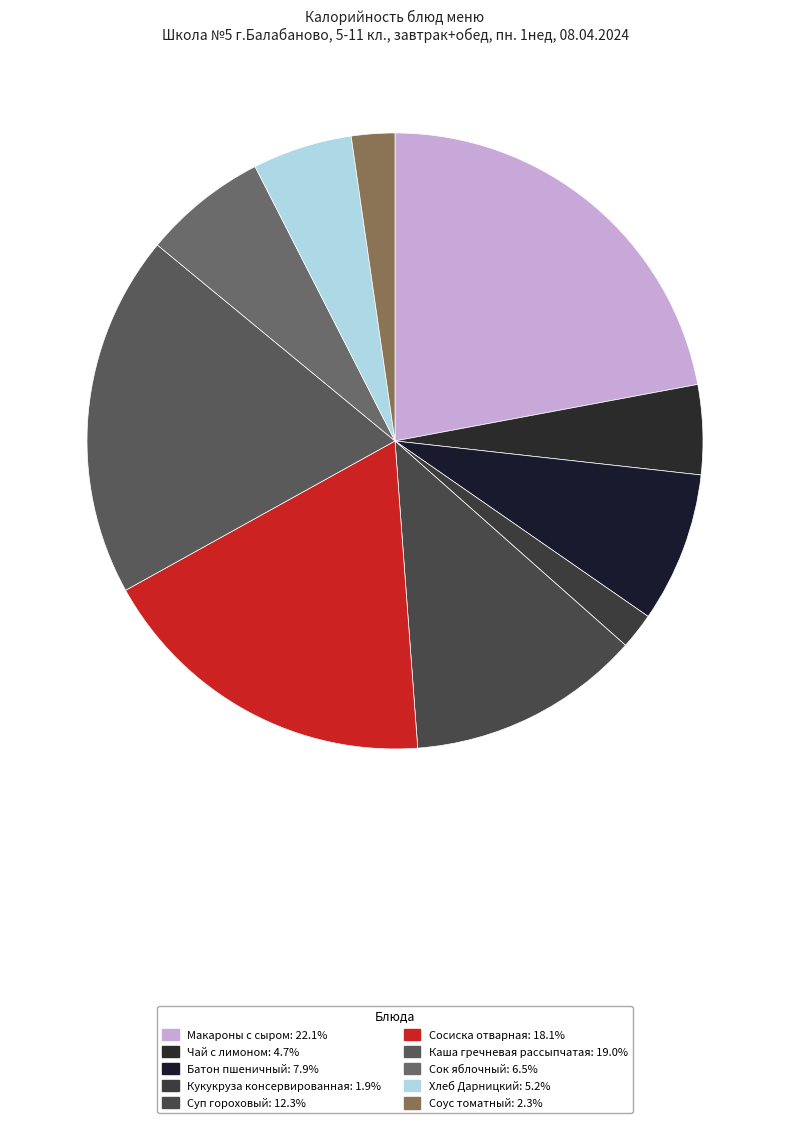

Combined, do Сок яблочный and Хлеб Дарницкий account for over 50%?

No